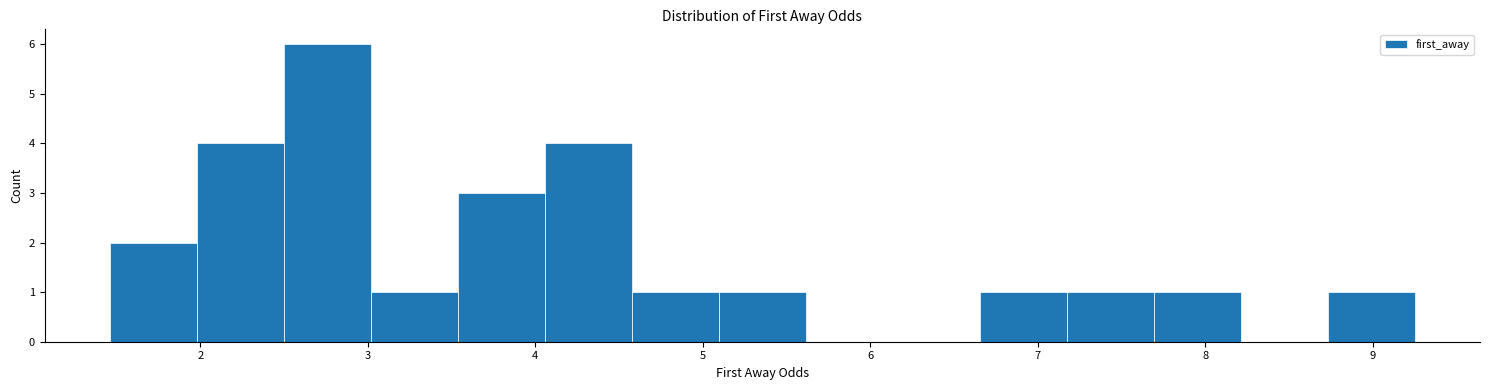

What is the height of the bar covering 3.0 to 3.5 on the x-axis? Neither the bar edges nor the heights are printed on the chart, so give them approximately, as read against the axes.

1